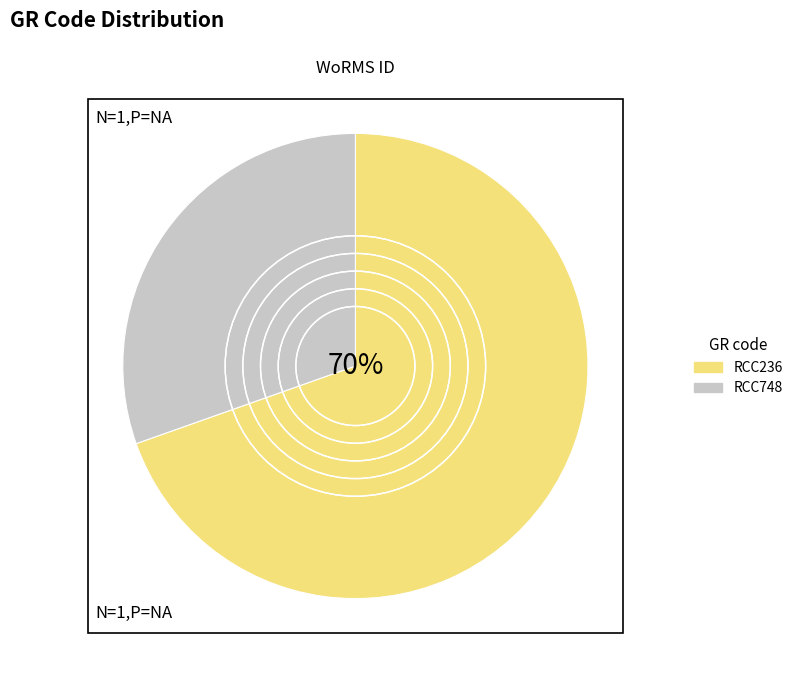

What is the smallest slice in the pie chart?

RCC748